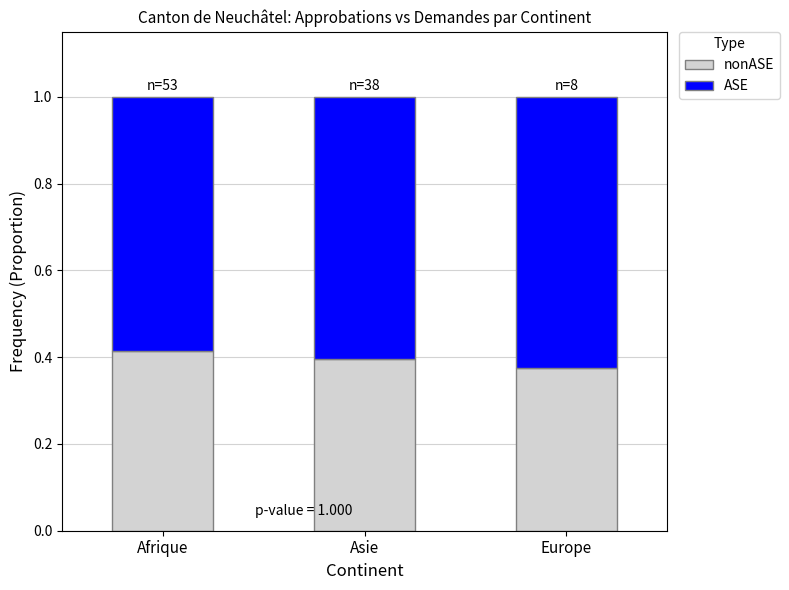

What is the total value across all series at Europe?

1.0